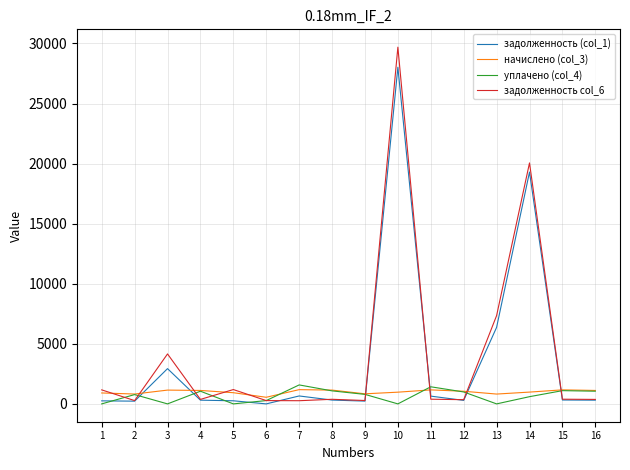

What is the difference between the second highest and second lowest values in the задолженность (col_1) series?

19065.6